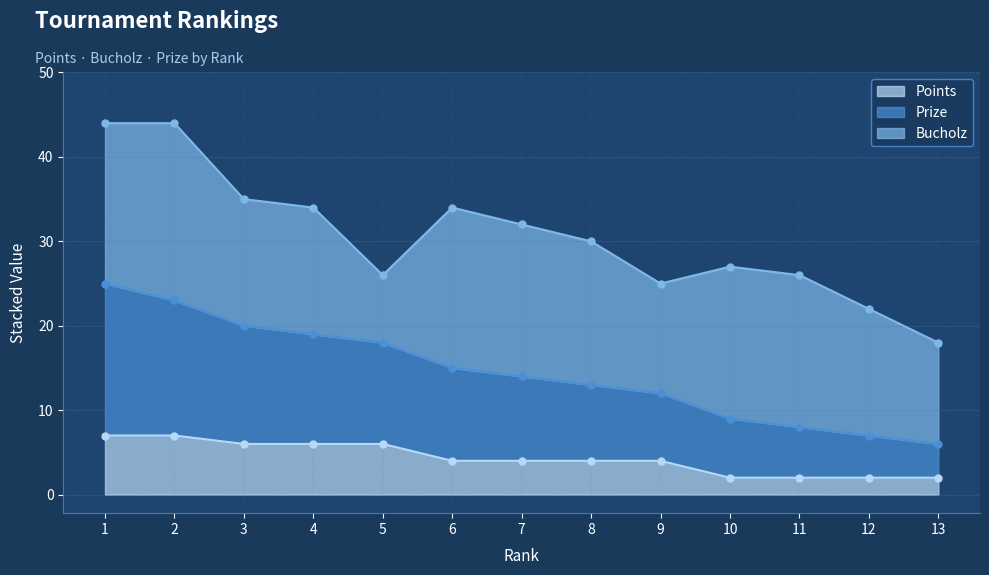

Which category has the lowest value in the Points series?

10